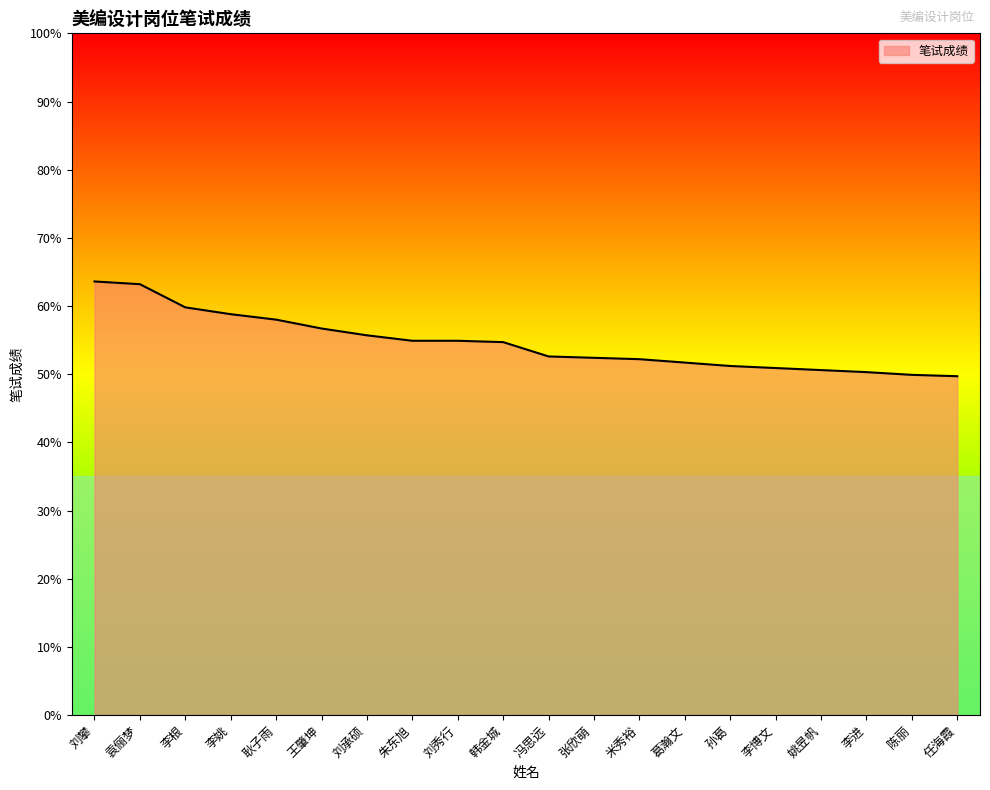

The value at 王肇坤 is 85.8. True or false?

False